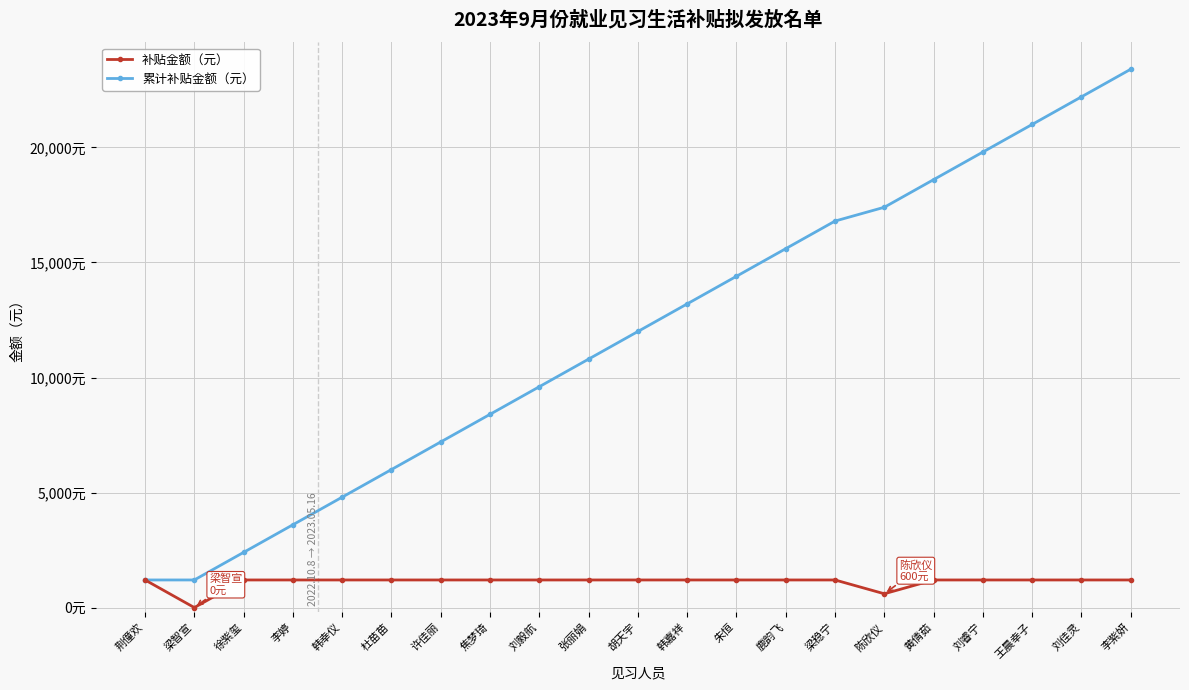

At which label does 累计补贴金额（元） first exceed 12000?

韩嘉祥